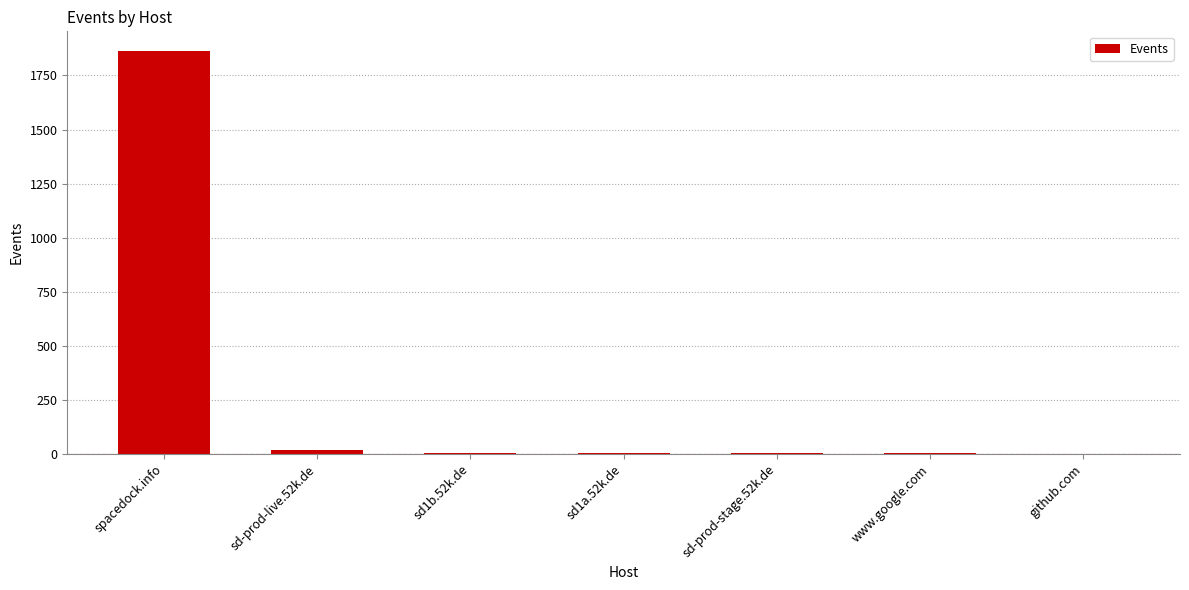

True or false: the data shows 5 at sd1a.52k.de.

True